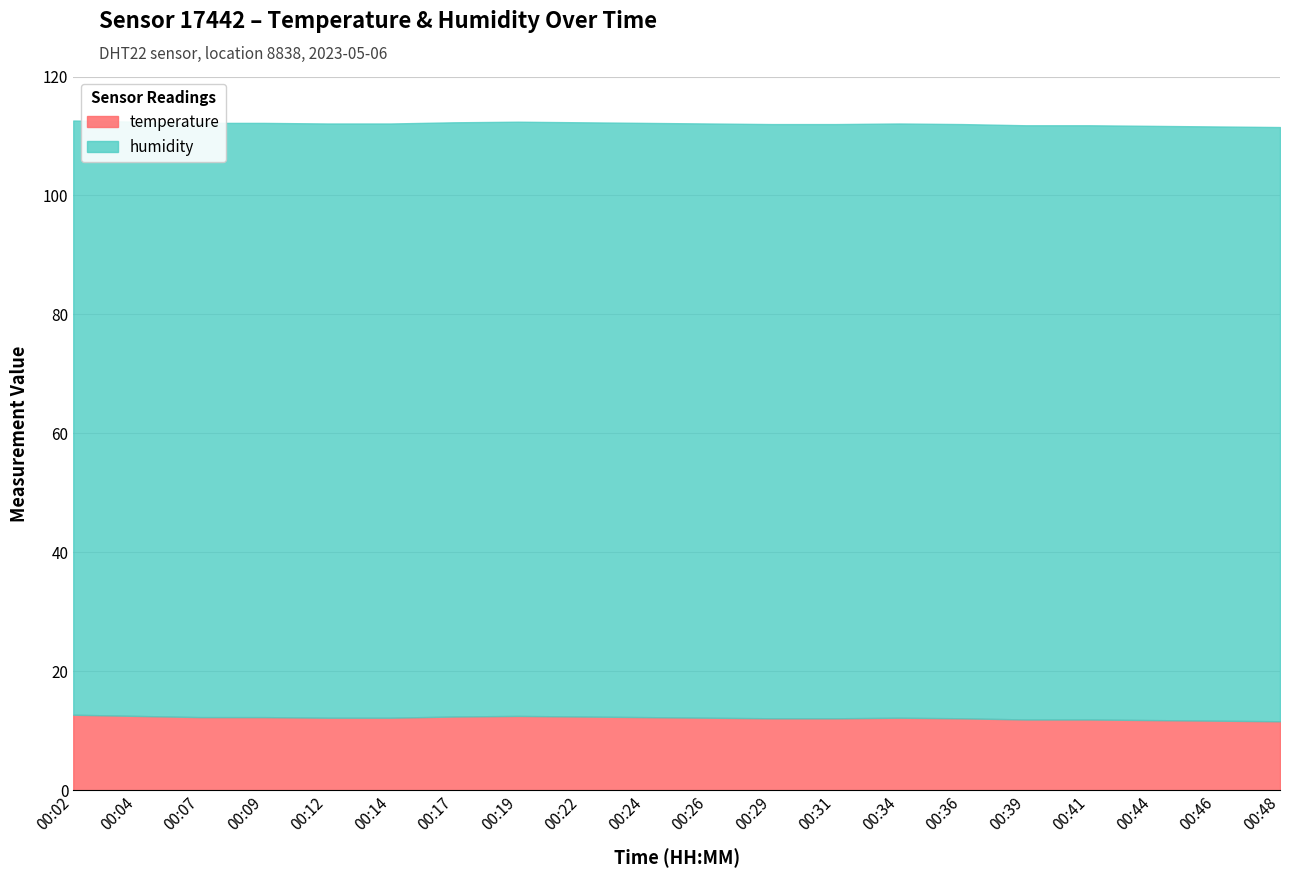

Rank the series at 00:12 from highest to lowest value.

humidity, temperature